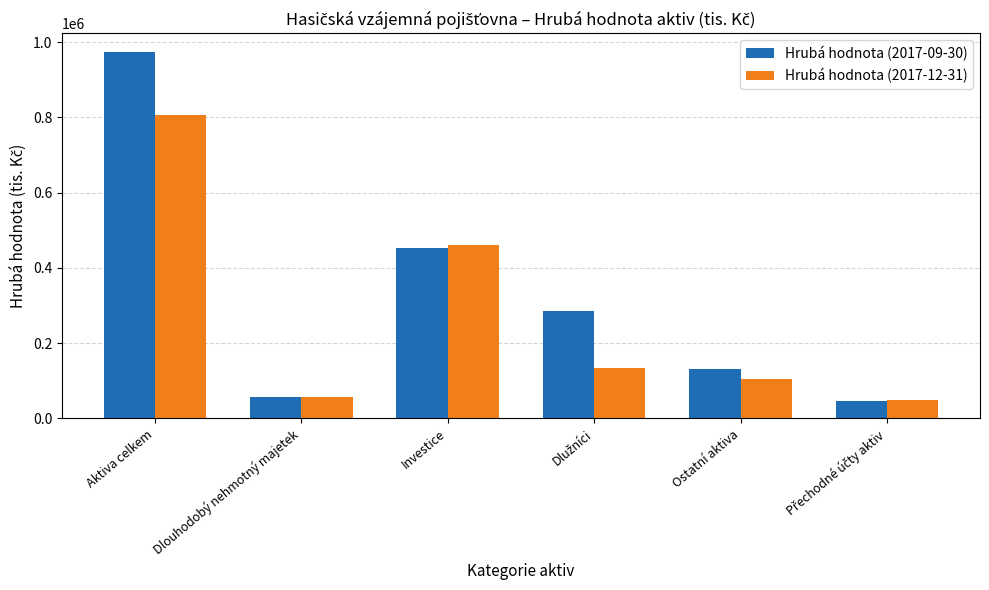

How many bars are there in total?

12